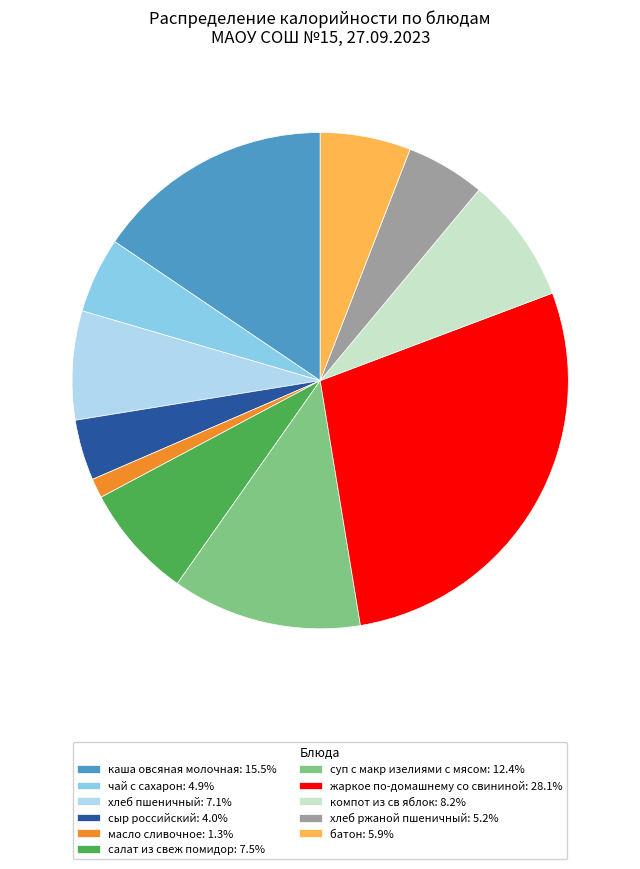

How many segments does this pie chart have?

11